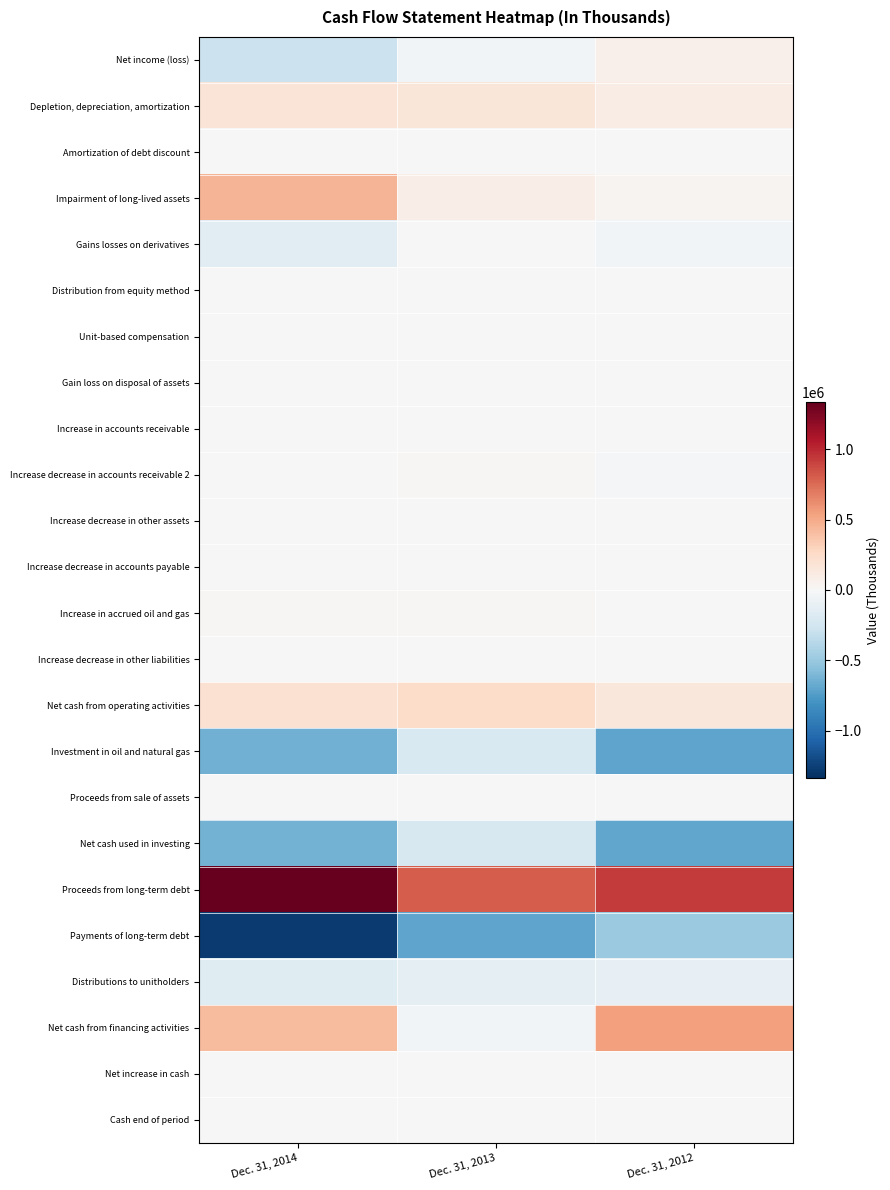

What is the smallest value displayed?

-1275000